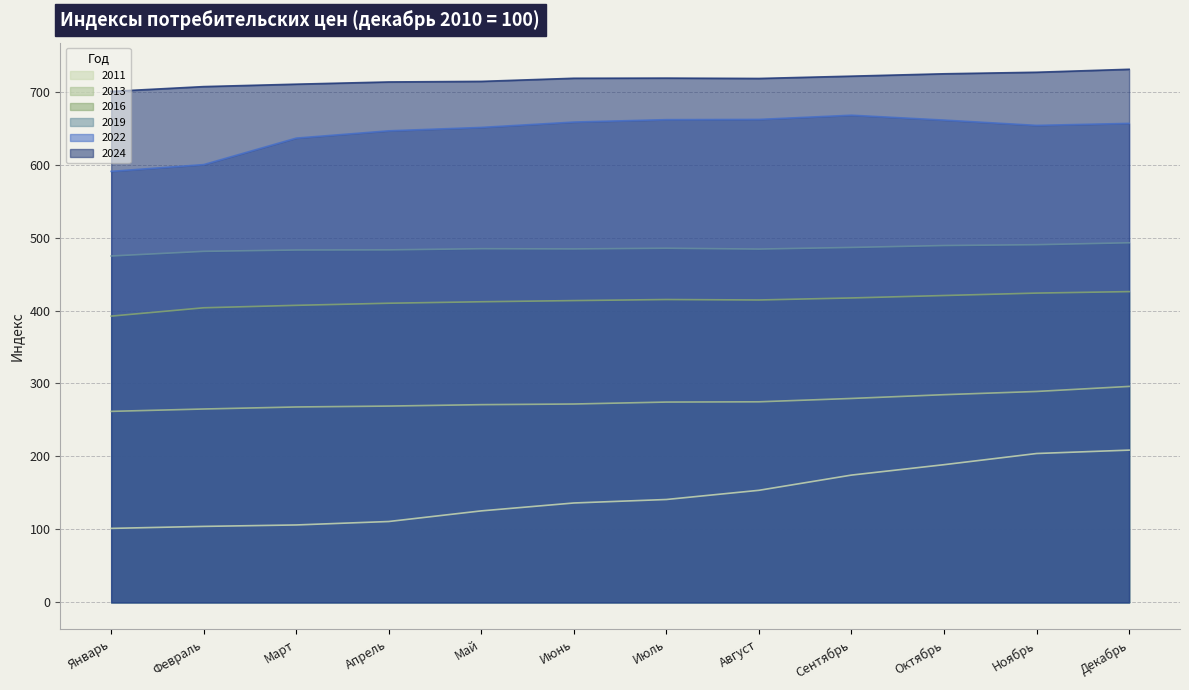

What is the difference between the second highest and minimum values in the 2011 series?

102.6